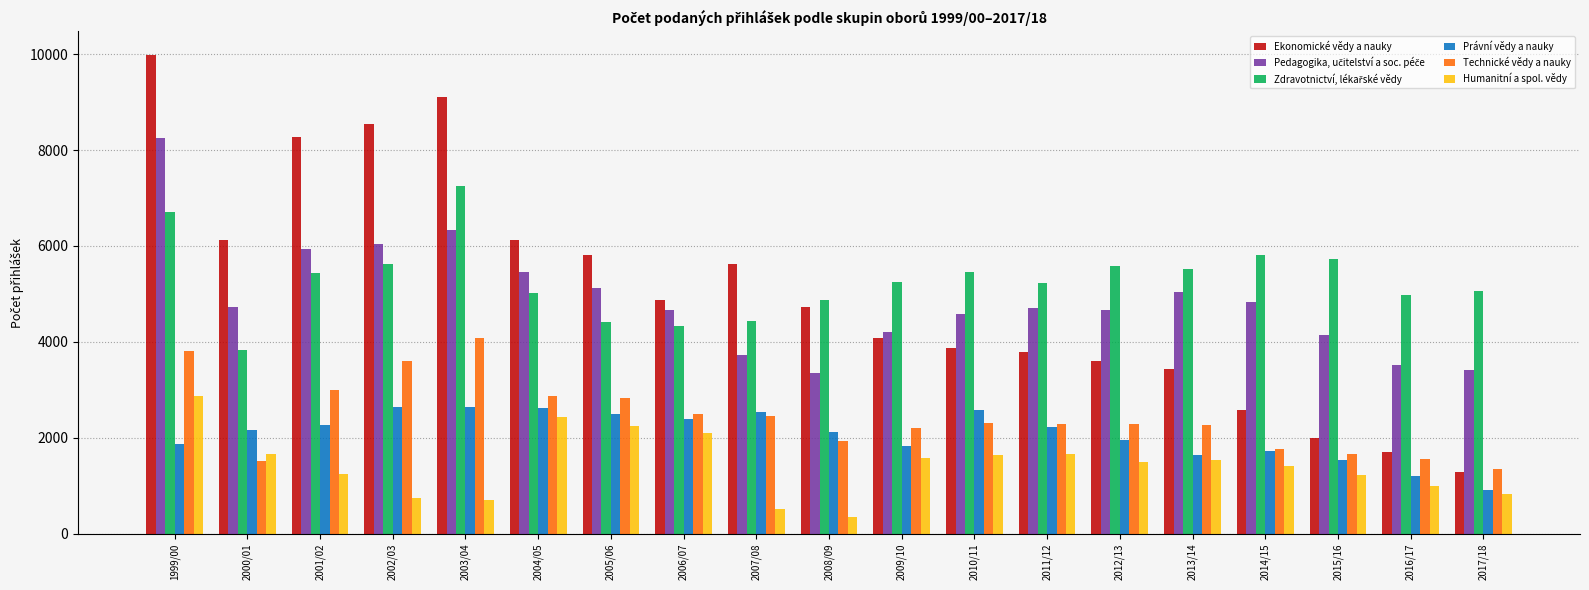

Does the chart contain any negative values?

No